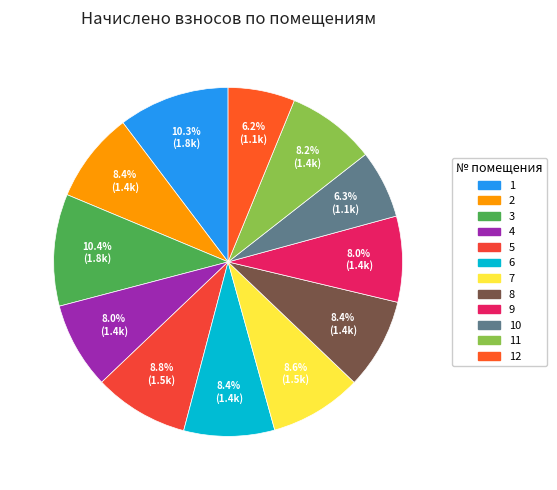

Count the number of slices in the pie.

12